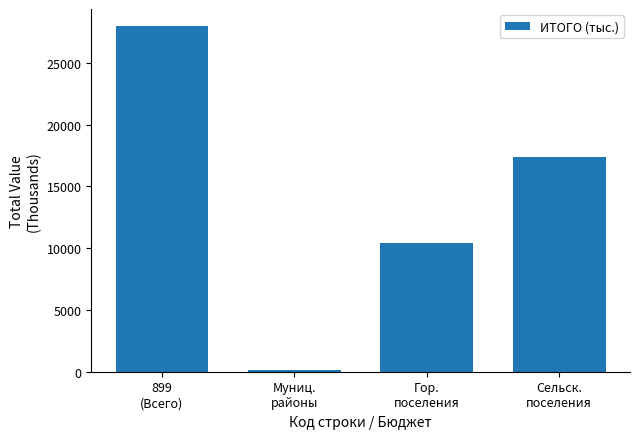

Reading right to left, extract all data points from this chart.

17383.8	10437.5	132.9	27954.2